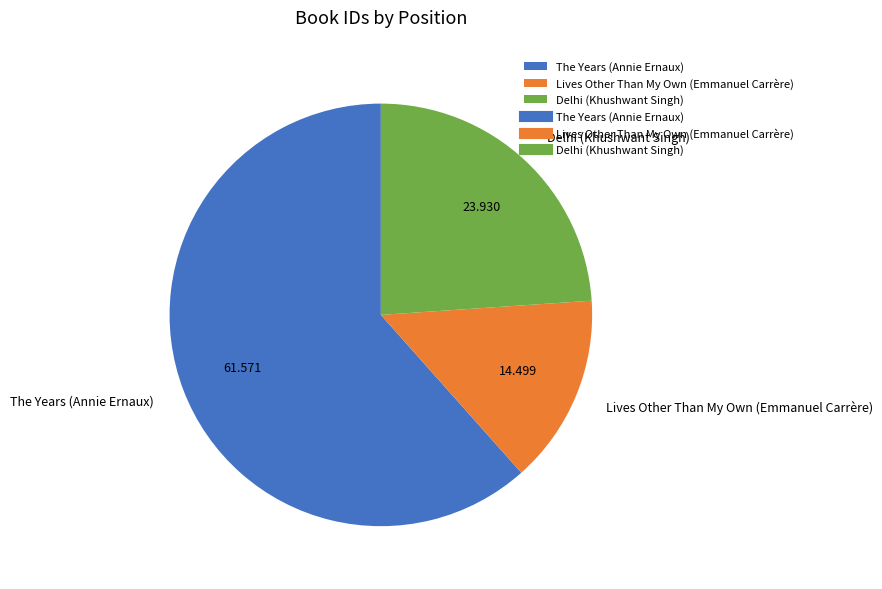

Count the number of slices in the pie.

3